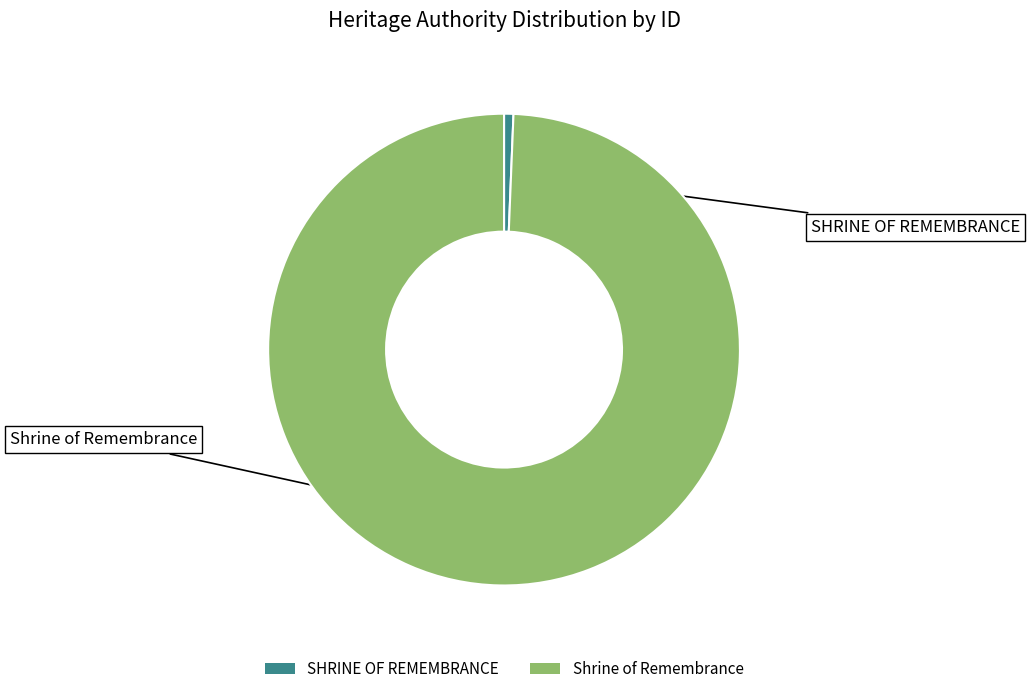

Is there any slice that represents more than half of the pie?

Yes